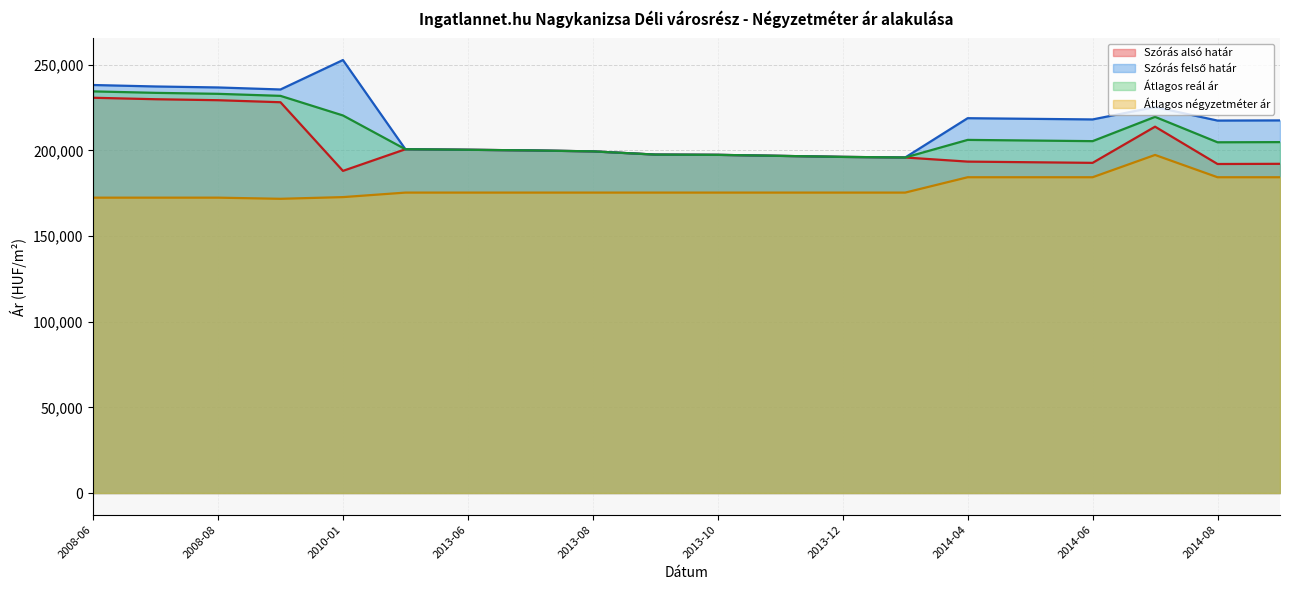

Where is the first local maximum for Átlagos négyzetméter ár?

2014-07